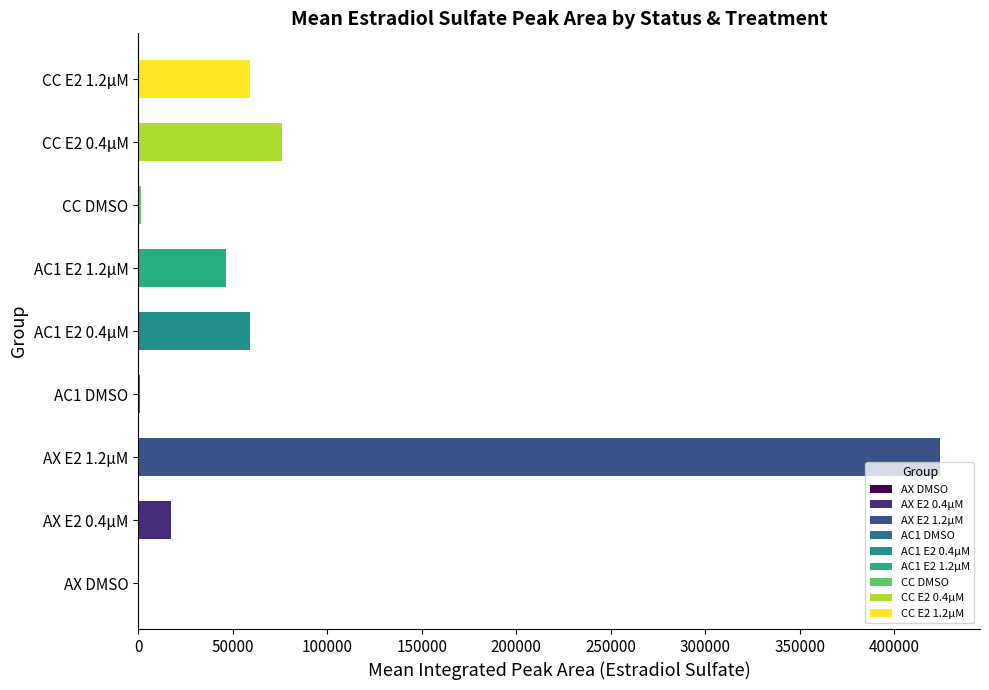

What is the sum of all values?

685228.2